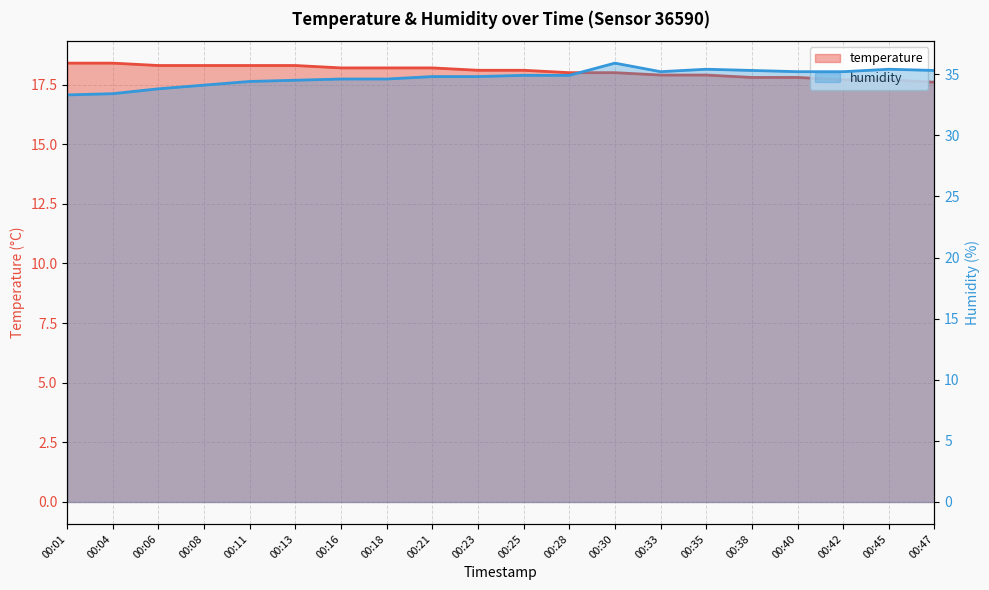

The value of humidity at 00:23 is 50.5. True or false?

False